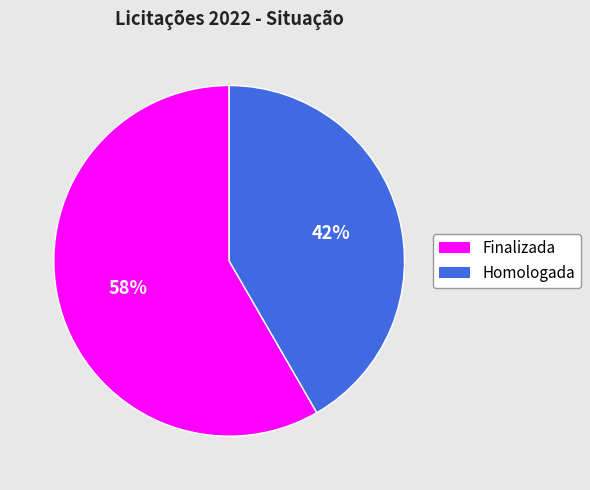

What is the majority slice?

Finalizada